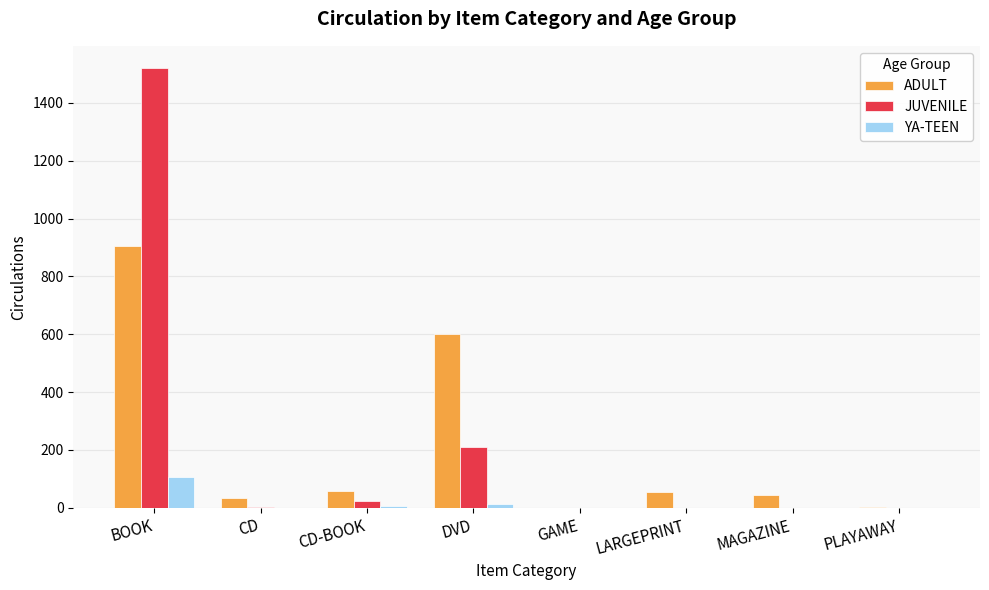

At which category is the sum across all series the highest?

BOOK